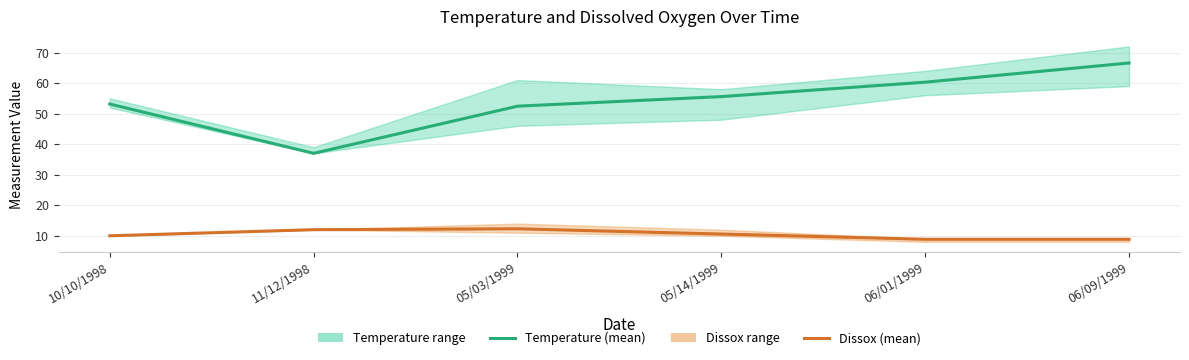

What is the sum of all Dissox (mean) values?

62.6